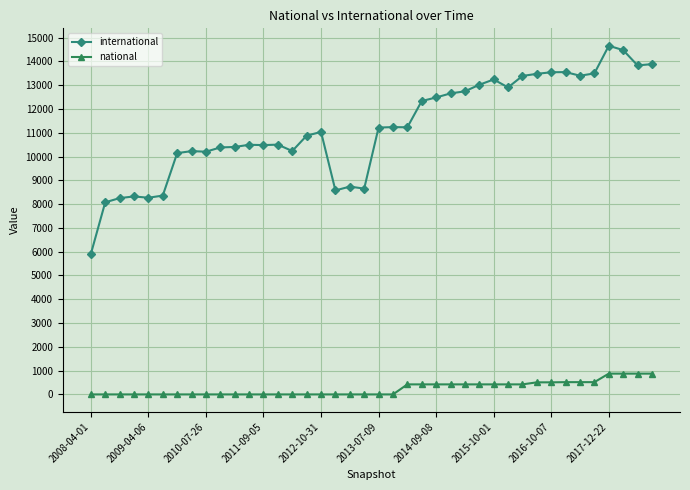

How many data points does each series have?

40